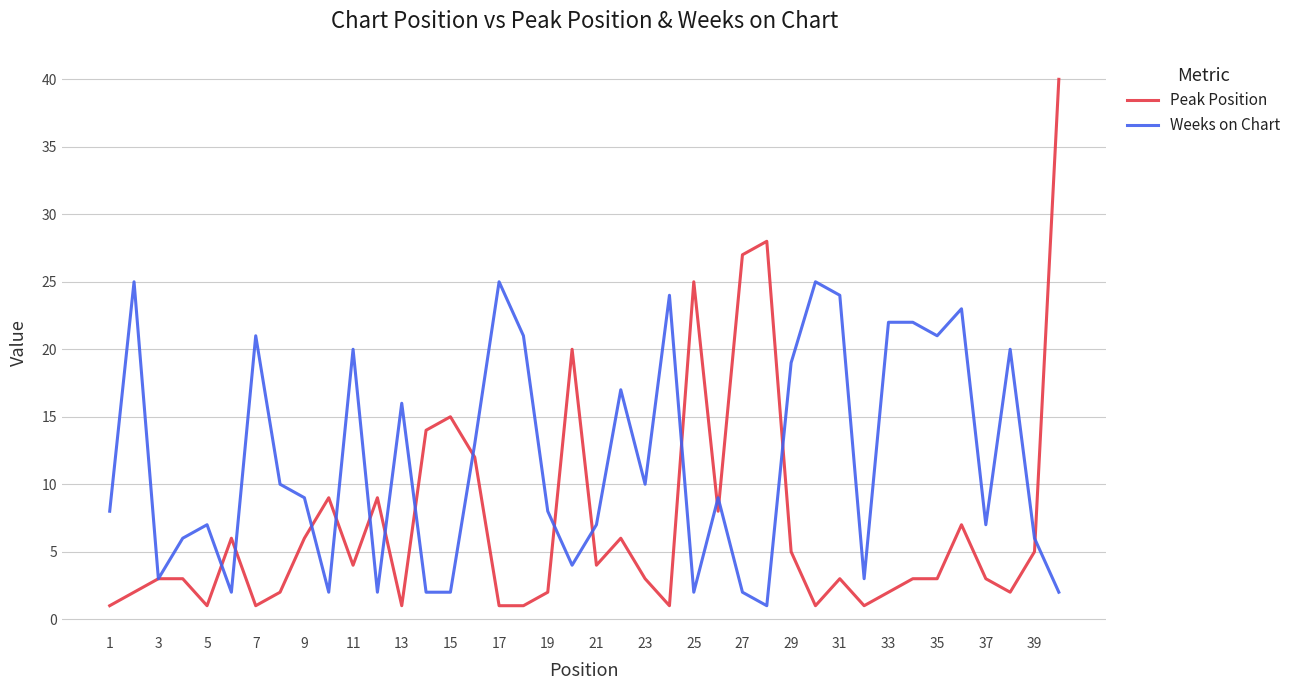

What is the difference between the maximum and minimum values in the Peak Position series?

39